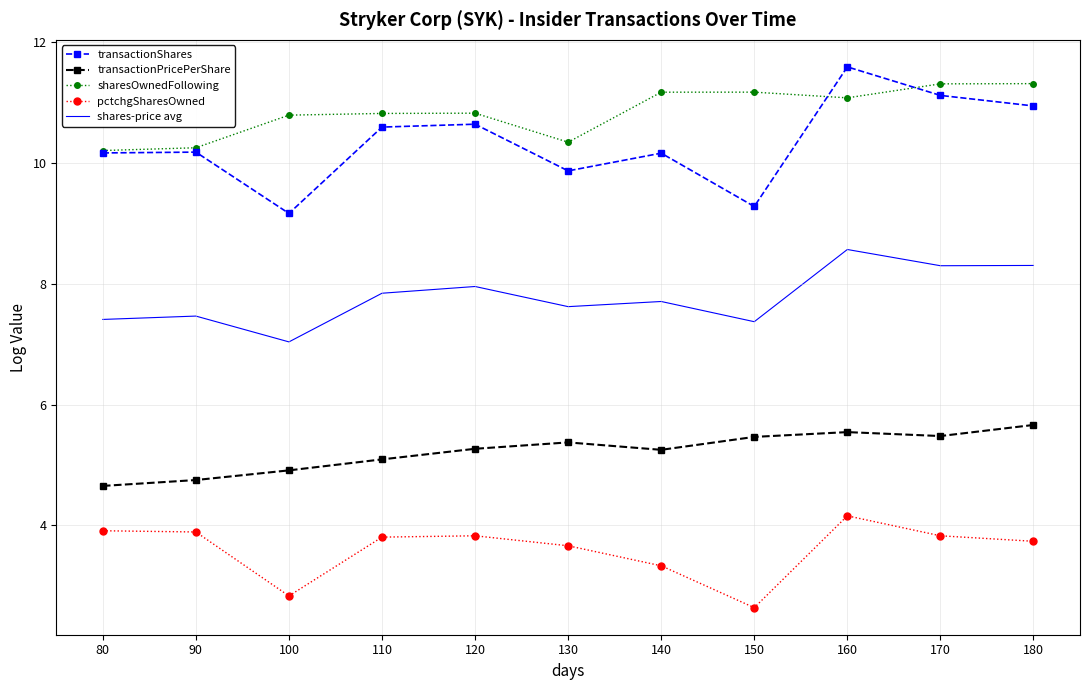

Where does the pctchgSharesOwned series first go above 3?

80